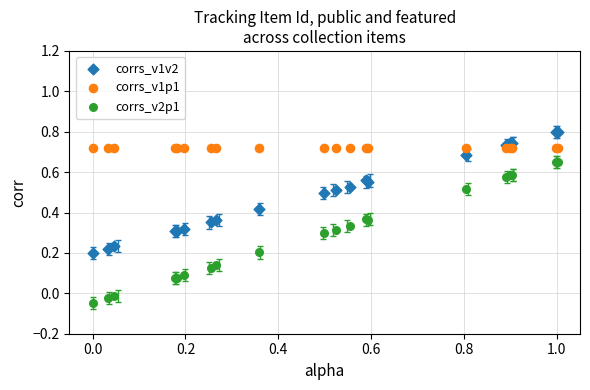

What are all the series names shown in the legend?

corrs_v1v2, corrs_v1p1, corrs_v2p1